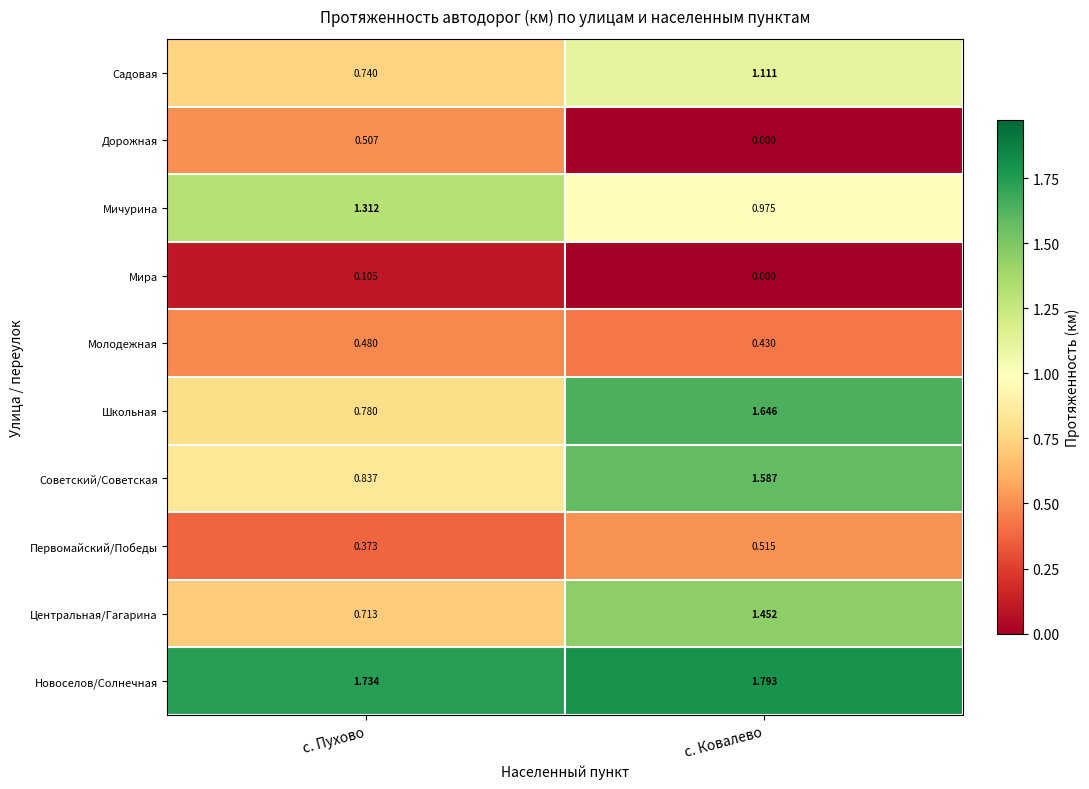

At how many categories does at least one series exceed 1?

2